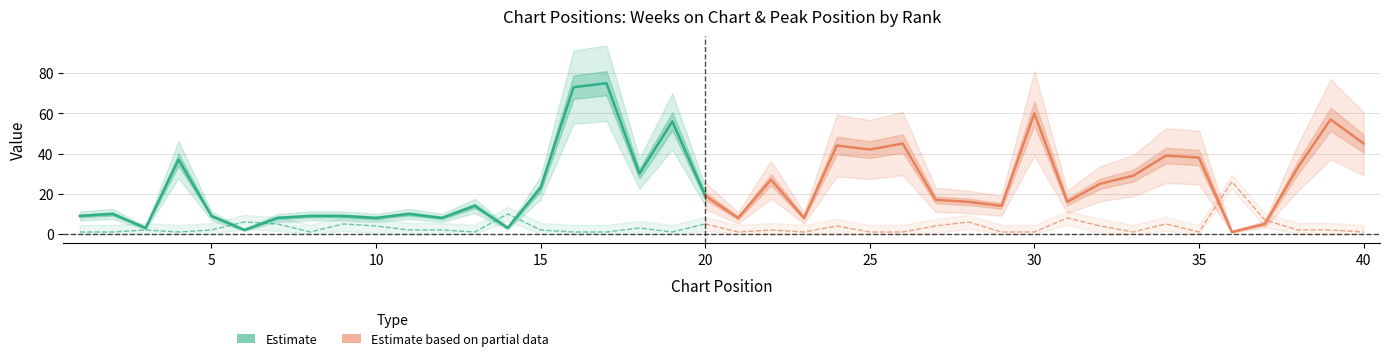

At how many categories does at least one series exceed 37?

11